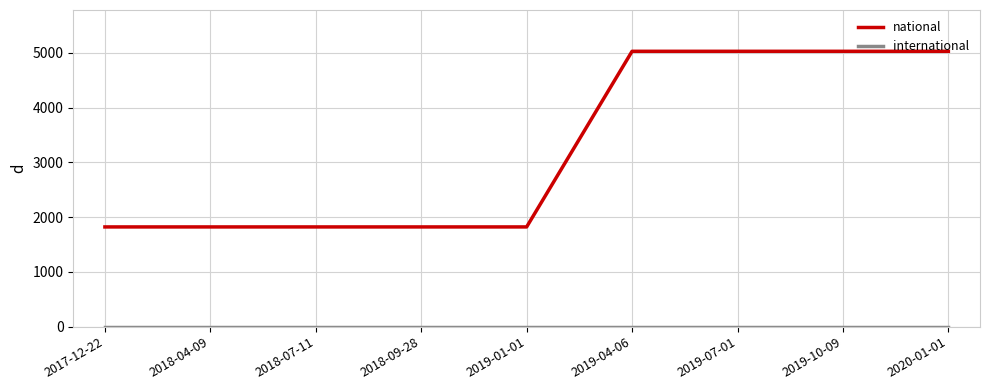

The value of national at 2018-04-09 is 1822. True or false?

True